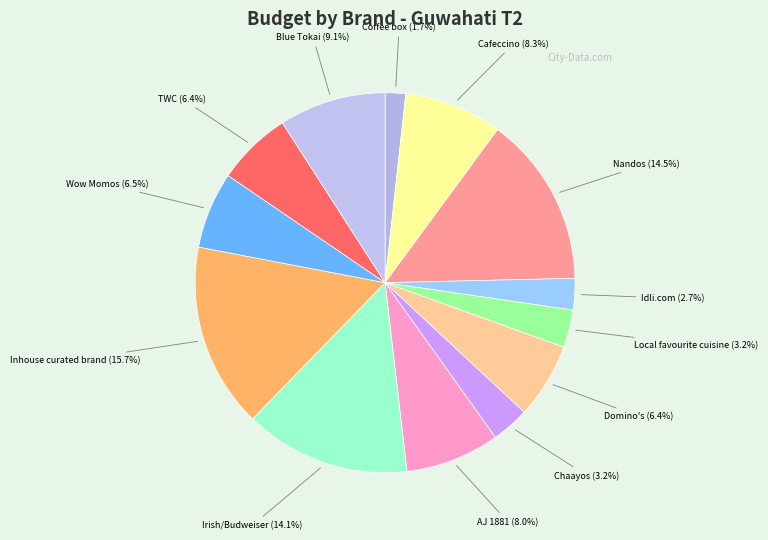

How many segments does this pie chart have?

13